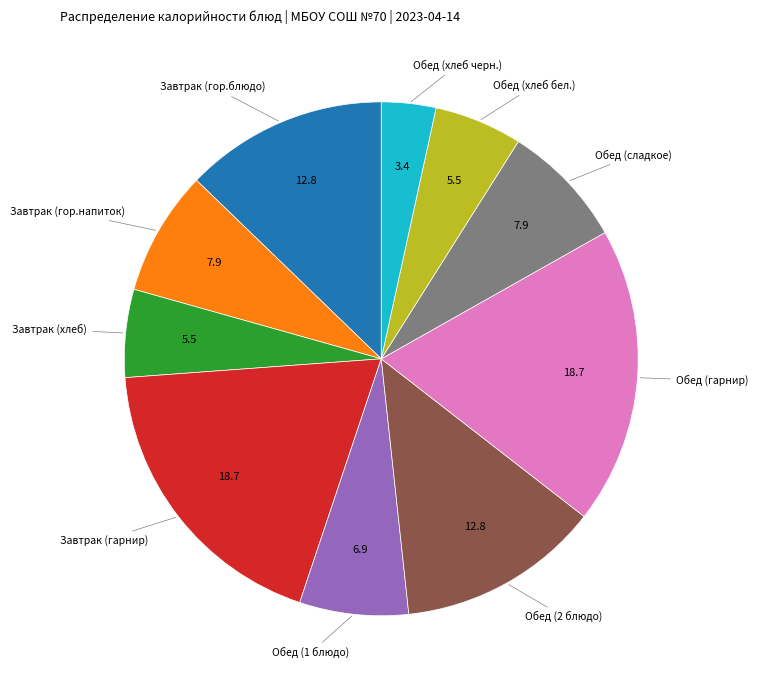

How many segments does this pie chart have?

10